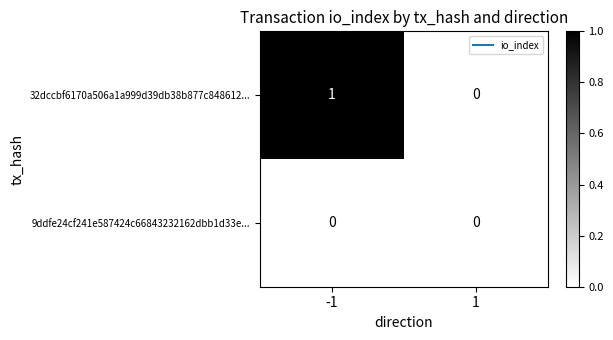

Rank the series by their maximum value, from highest to lowest.

32dccbf6170a506a1a999d39db38b877c848612..., 9ddfe24cf241e587424c66843232162dbb1d33e...